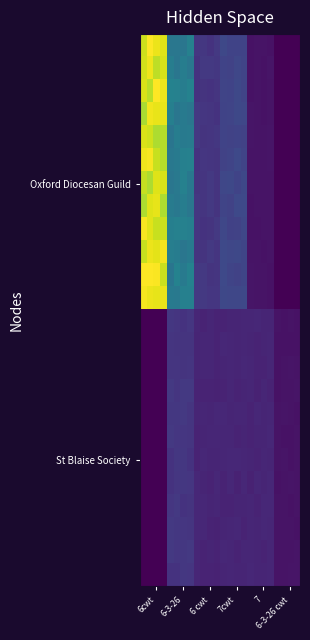

How many data points does each series have?

24